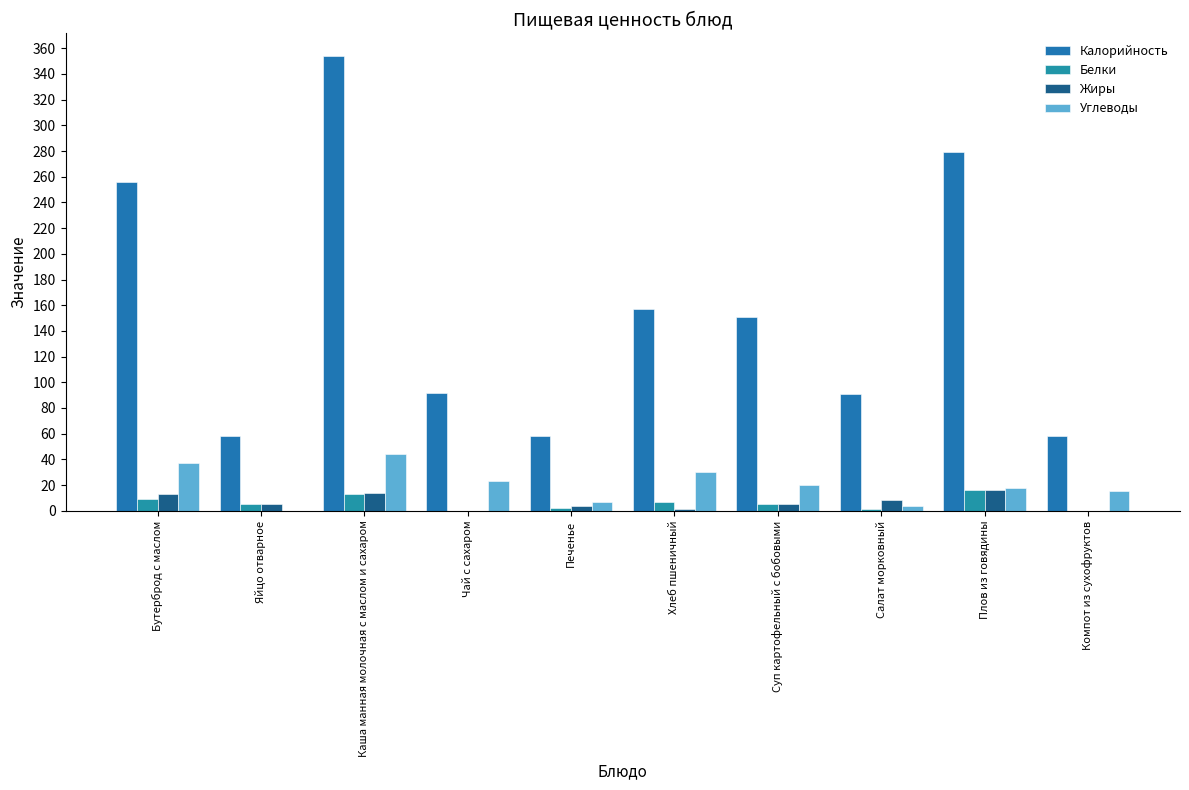

The Углеводы series shows 37 at Бутерброд с маслом. True or false?

True